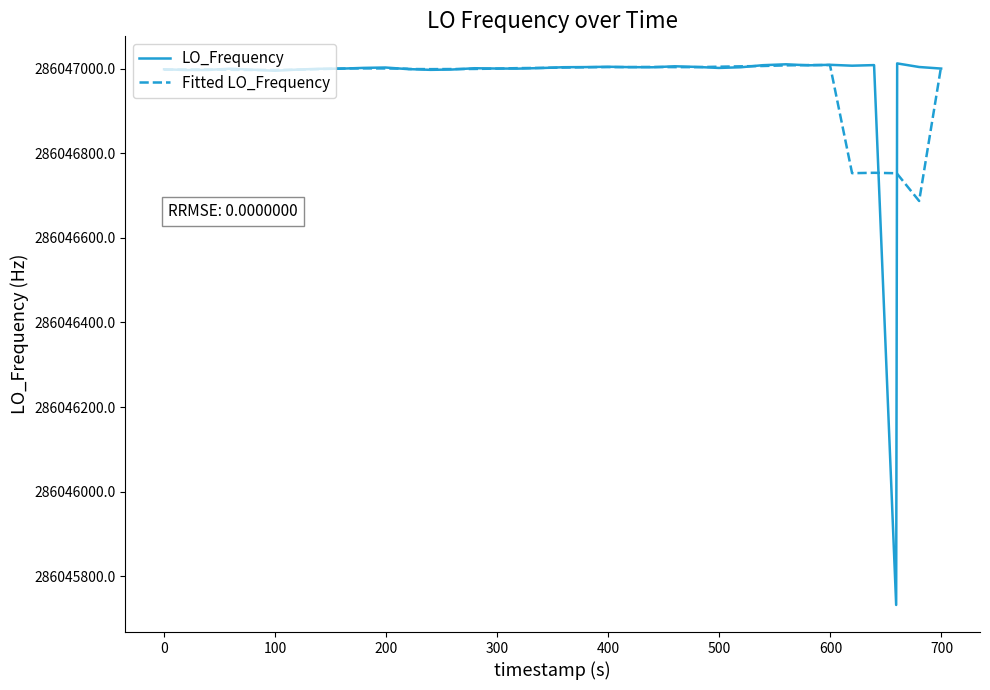

What is the maximum value for LO_Frequency?

286047012.2